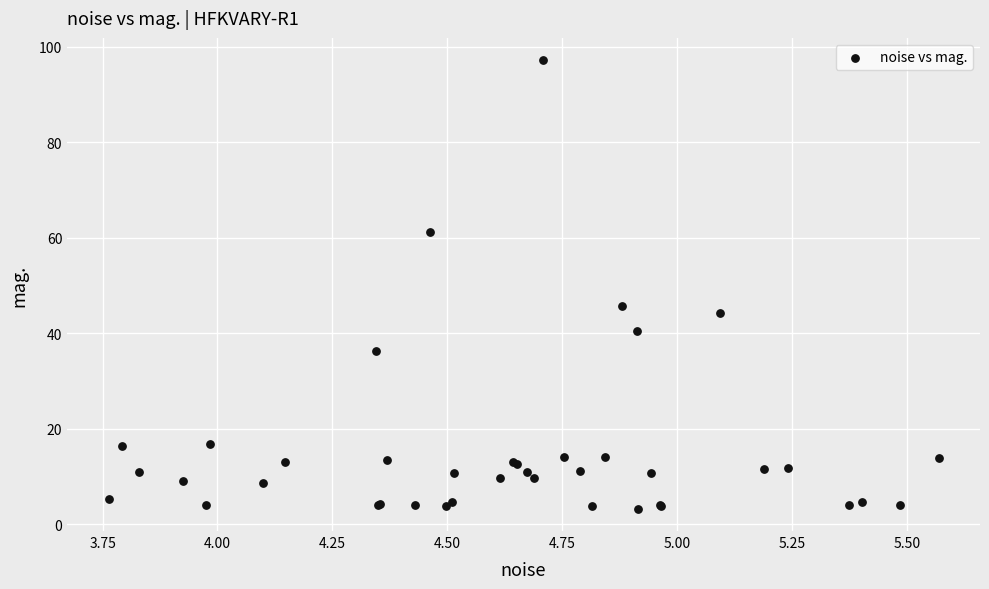

What Y value in the scatter plot is closest to 50?

45.7